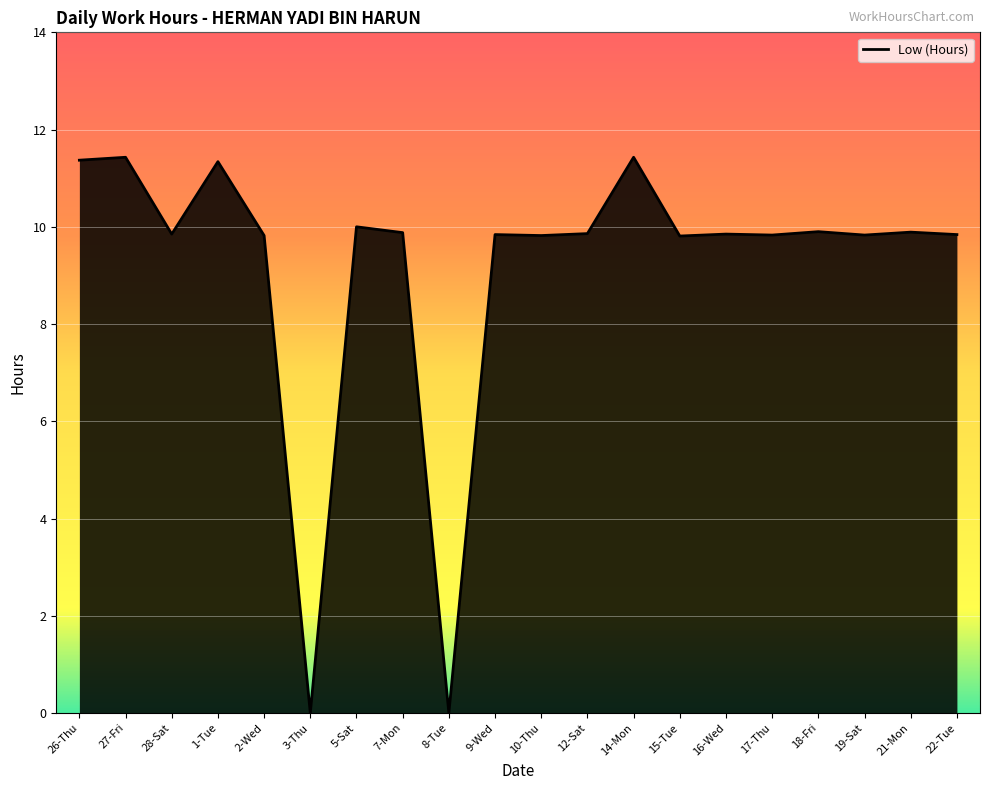

What is the label of the 19th point from the left?

21-Mon